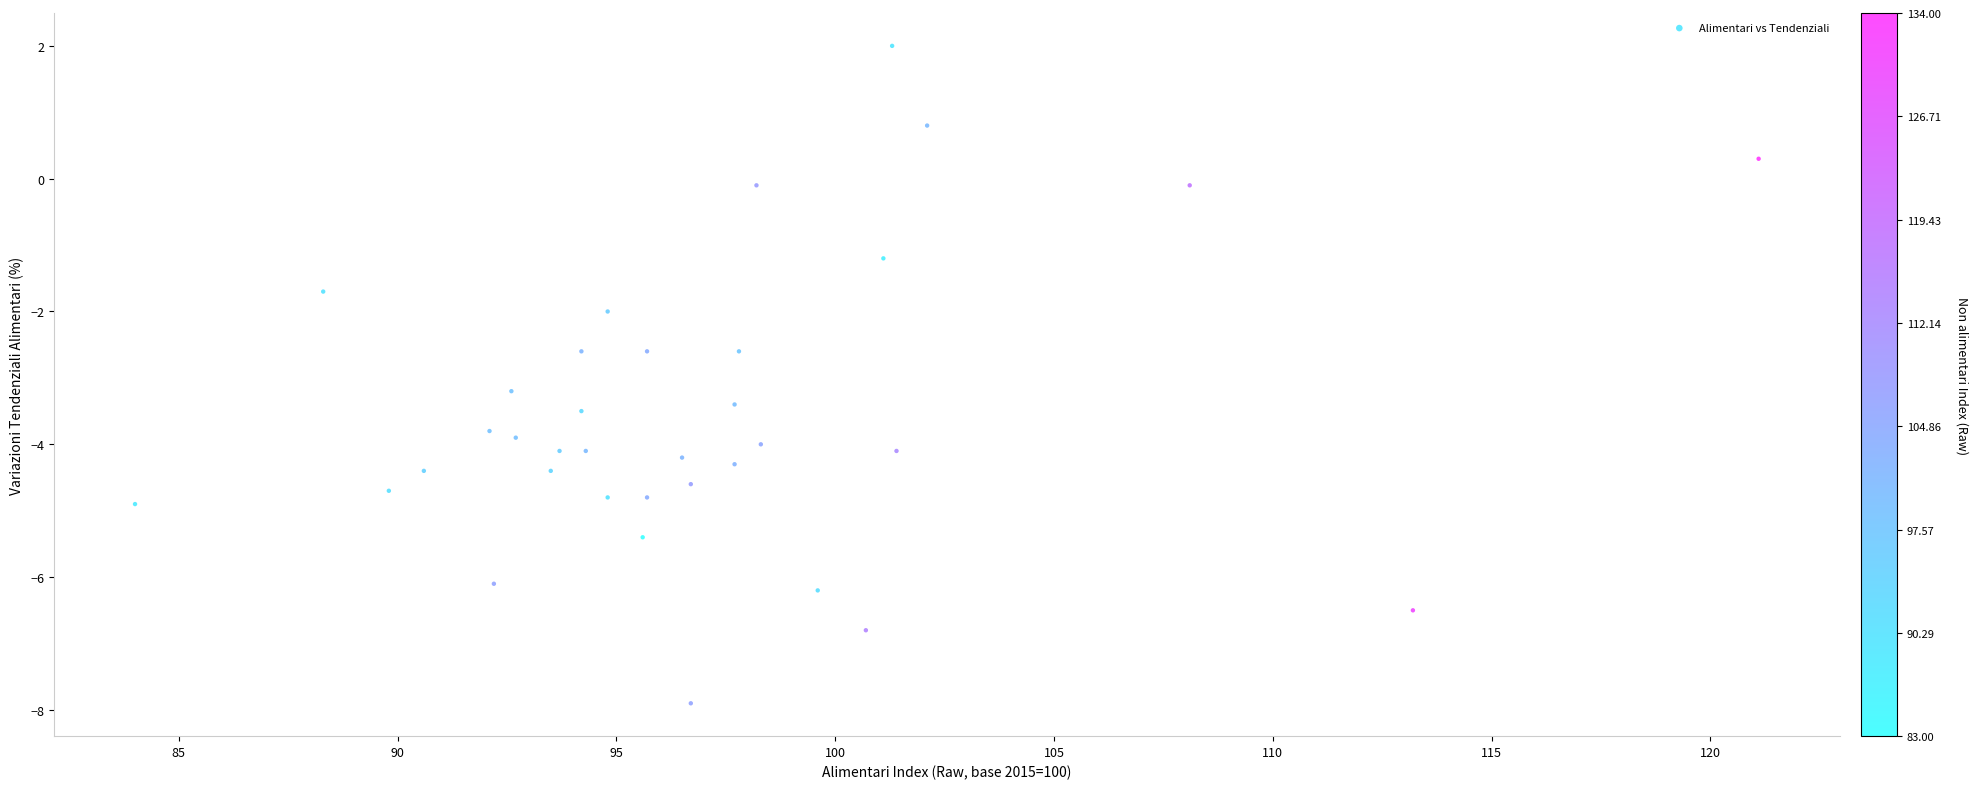

What is the range of Y values (max minus min)?

9.9